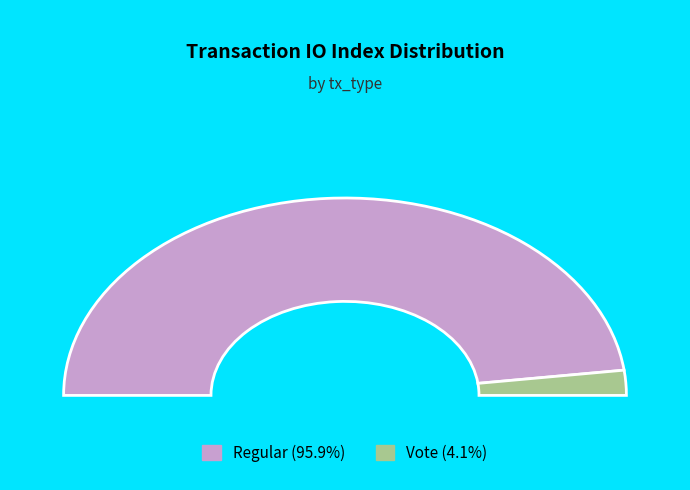

What percentage is the Vote slice, to the nearest percent?

4%